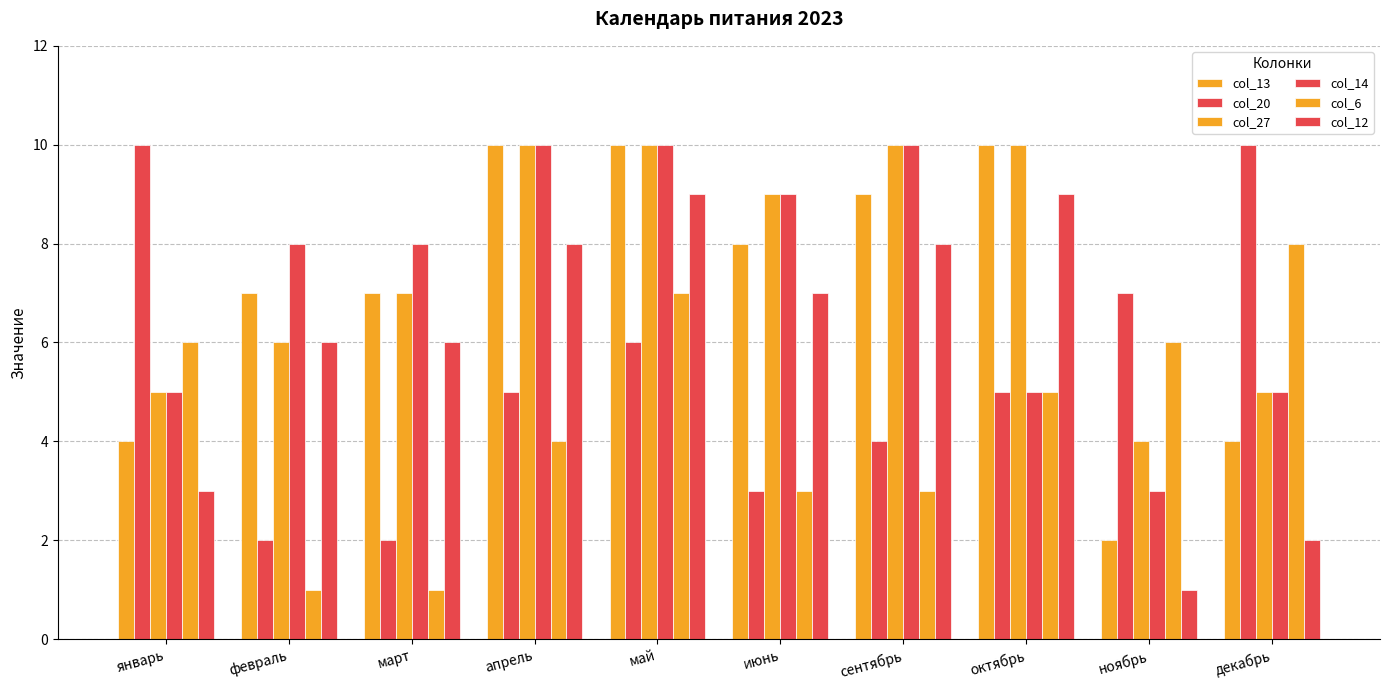

What is the difference between the col_27 values at февраль and март?

1